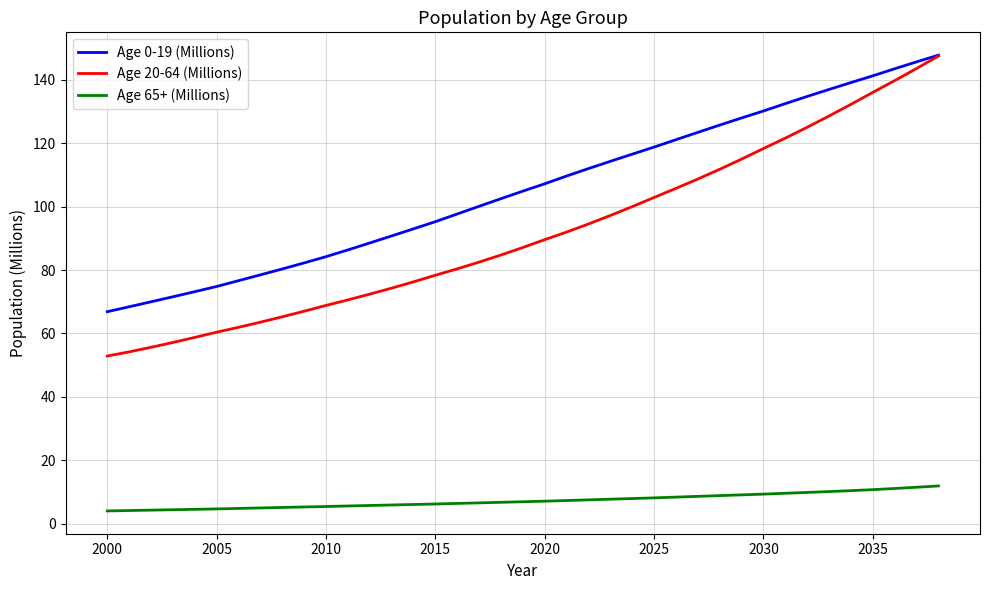

How many lines are shown in the chart?

3